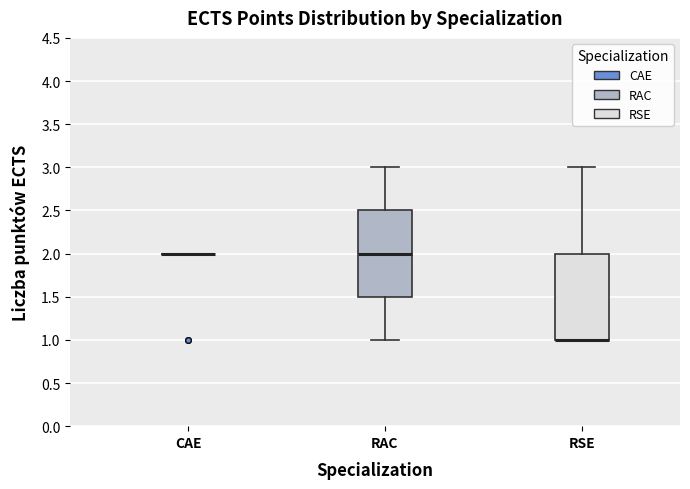

Reading left to right, read every box against the y-axis: the position of its median line, the range the box covers, and the ends of its whiskers. The values are not printed on the chart, so give them approximately, as read against the axis.

CAE: box collapsed to a line at 2.0, whiskers 2.0 to 2.0
RAC: median 2.0, box 1.5 to 2.5, whiskers 1.0 to 3.0
RSE: median 1.0 (drawn on the box's lower edge), box 1.0 to 2.0, whiskers 1.0 to 3.0